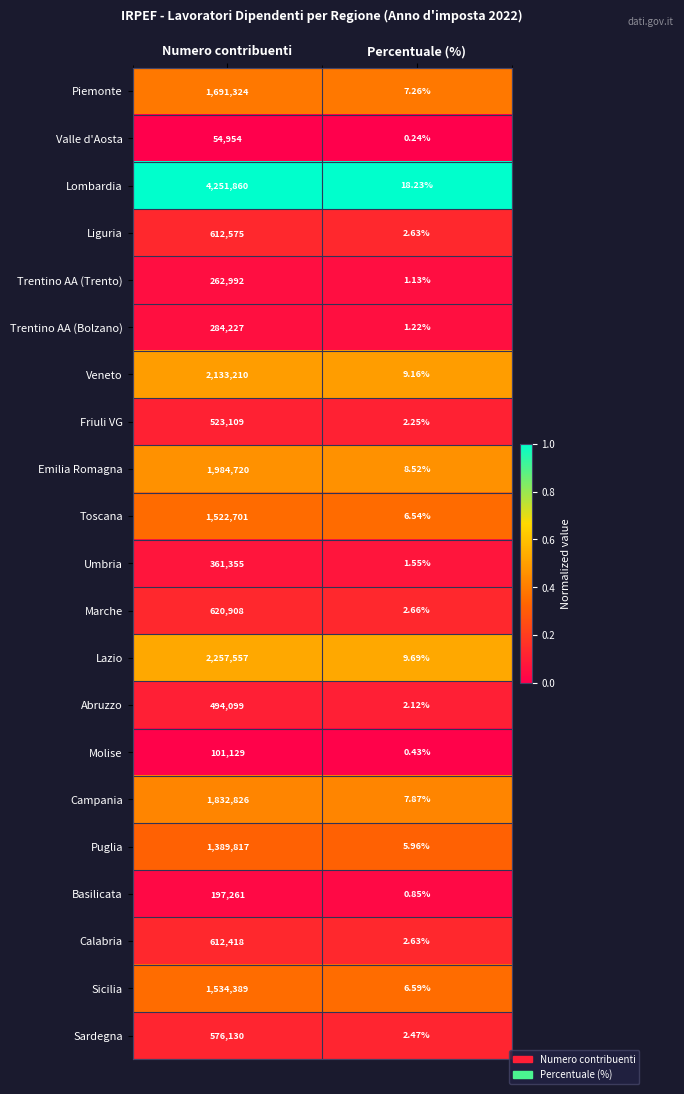

At which category is the sum across all series the highest?

Numero contribuenti